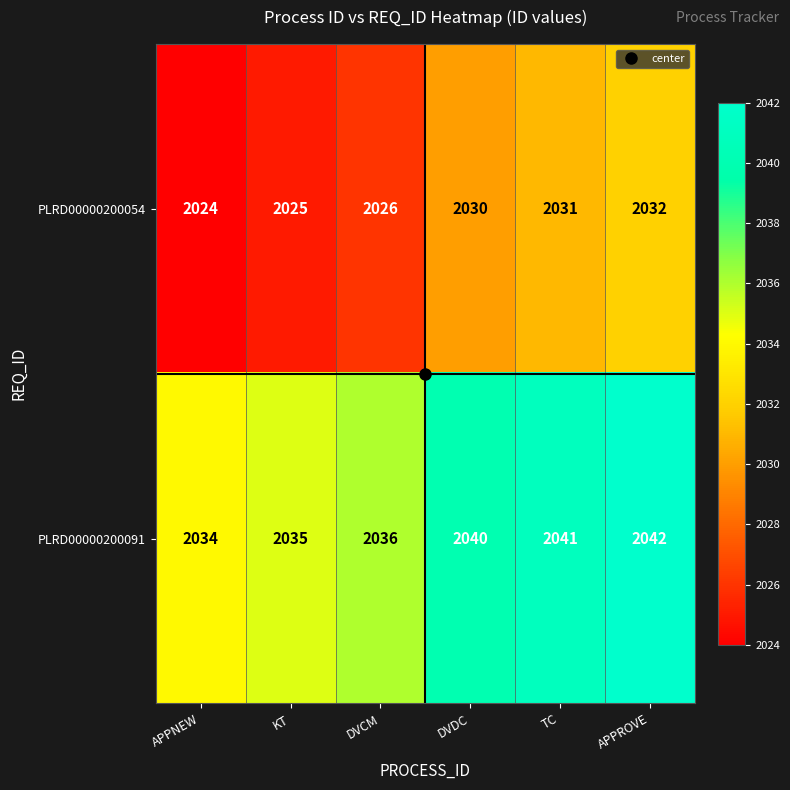

The value of PLRD00000200091 at APPROVE is 2042. True or false?

True